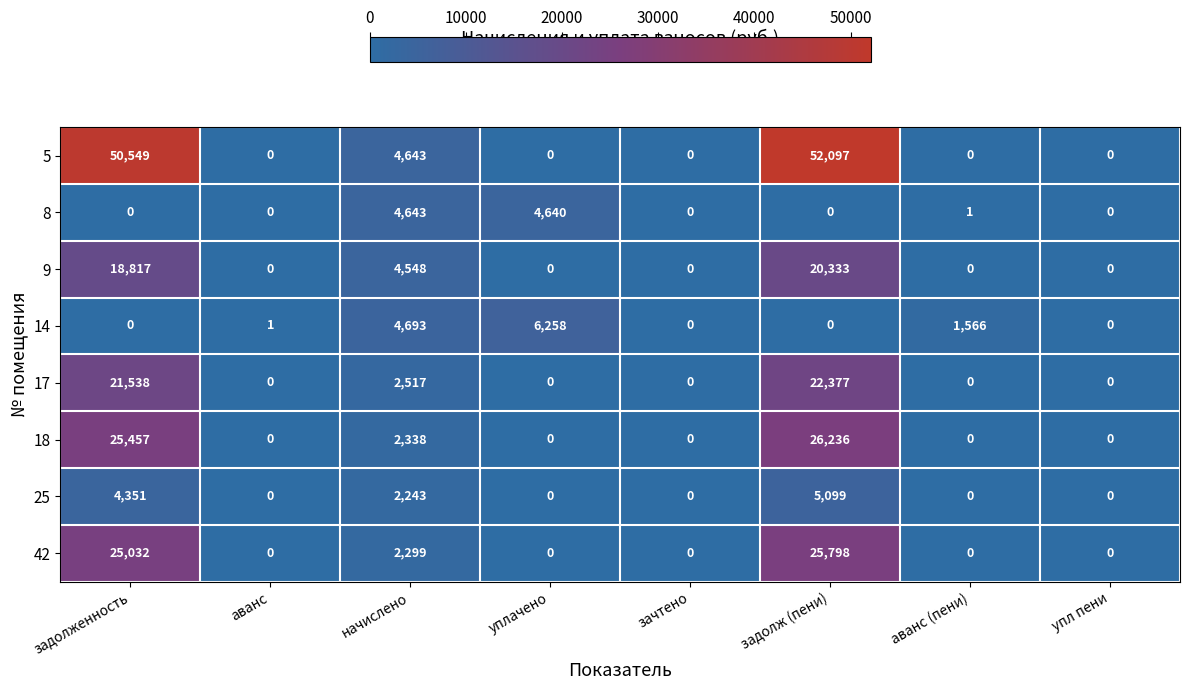

What is the total value across all series at задолженность?

145744